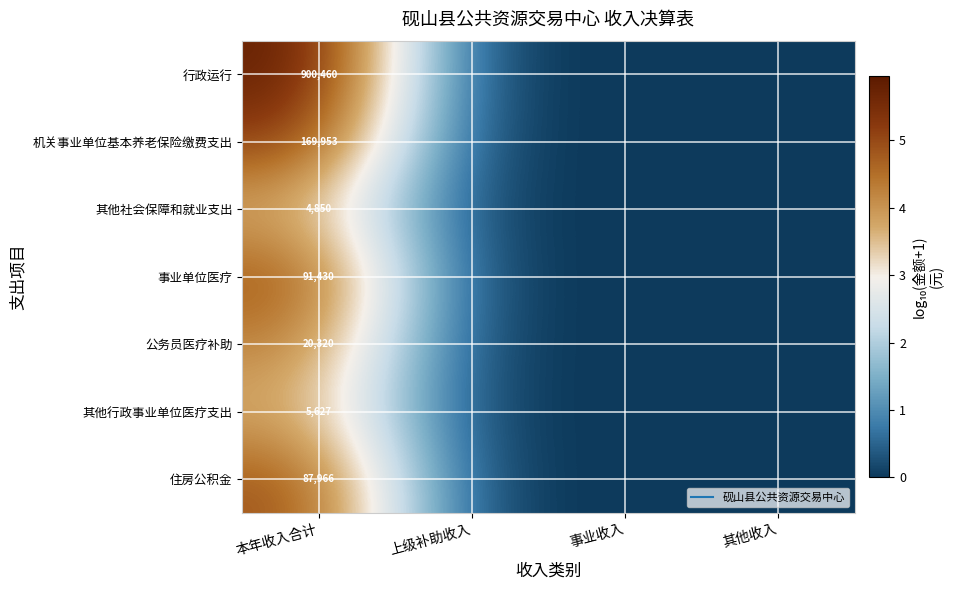

At 本年收入合计, list the series in order from smallest to largest.

其他社会保障和就业支出, 其他行政事业单位医疗支出, 公务员医疗补助, 住房公积金, 事业单位医疗, 机关事业单位基本养老保险缴费支出, 行政运行